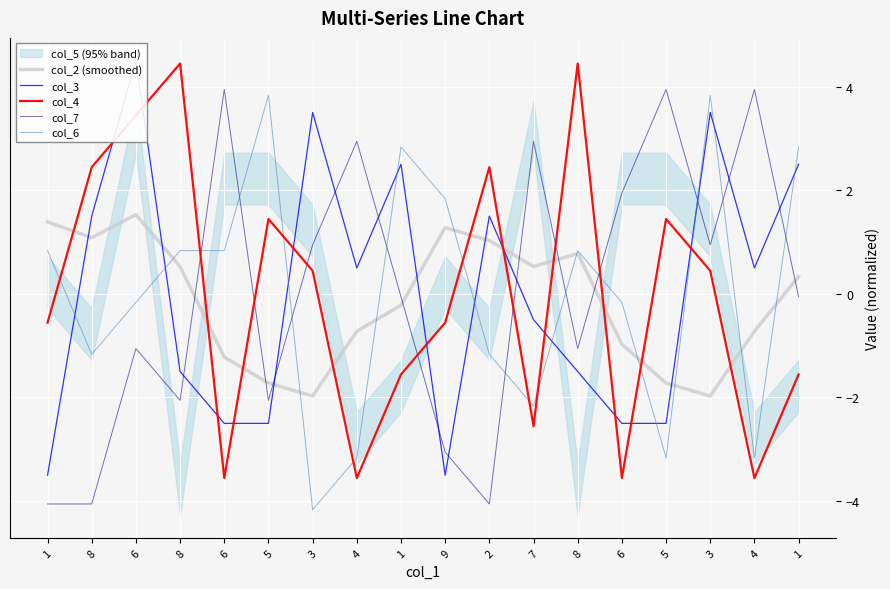

True or false: col_7 and col_6 cross at least once.

True